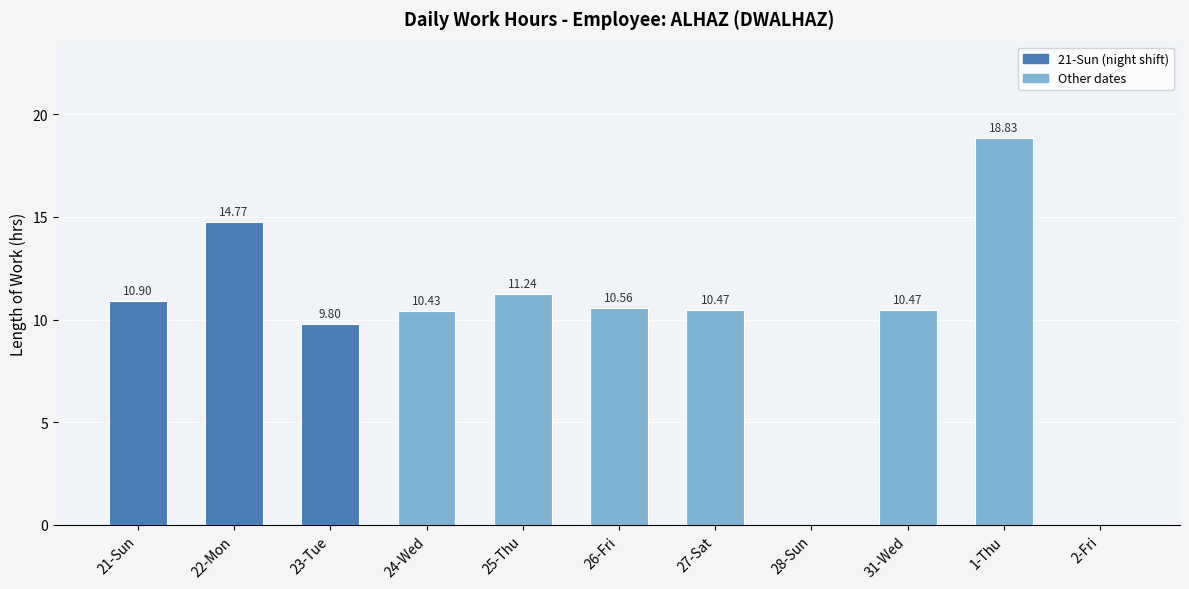

What is the change in value from 26-Fri to 2-Fri?

-10.6